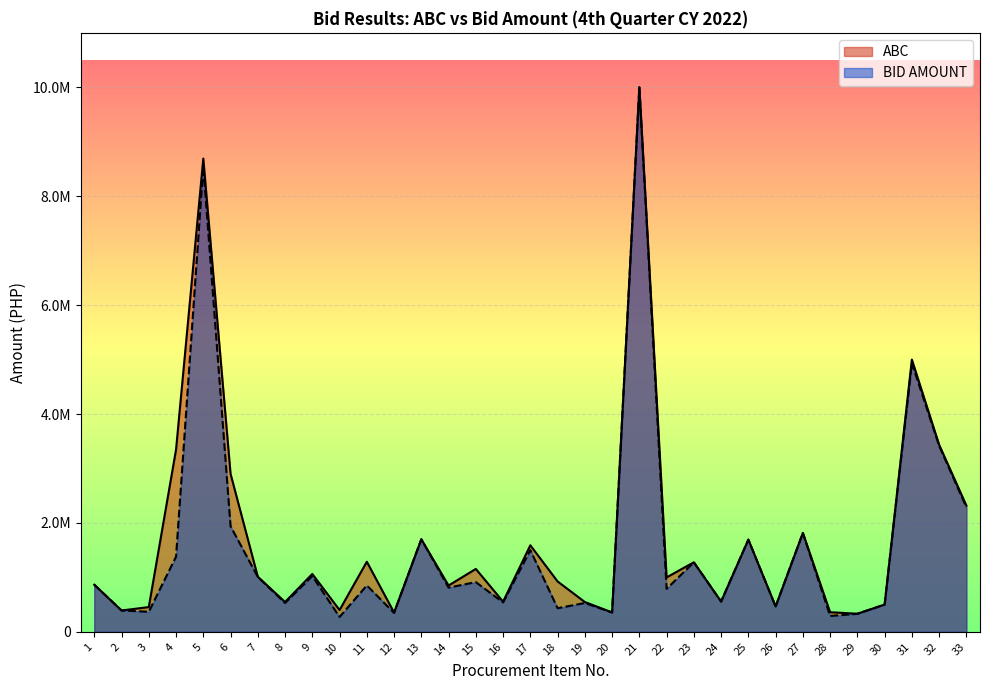

Reading left to right, extract all data points from this chart.

ABC: 864894.0	391610.4	454406.6	3345770.0	8690878.0	2902000.0	1012000.0	547500.0	1063000.0	400006.0	1287000.0	354000.0	1700000.0	850000.0	1155000.0	553000.0	1589252.5	924975.0	547500.0	356515.5	9999750.0	999000.0	1277012.8	556000.0	1693000.0	465490.0	1815750.0	360000.0	331963.0	500800.0	4999950.0	3435750.0	2318800.0
BID AMOUNT: 864894.0	391610.4	368000.0	1379850.0	8546810.0	1939104.0	1007400.0	529000.0	1024000.0	272300.0	851400.0	347150.0	1699500.0	812000.0	912450.0	540000.0	1500596.7	433096.2	529000.0	353888.0	9999750.0	789210.0	1276038.0	556000.0	1693000.0	465080.0	1815750.0	290976.0	330208.0	500800.0	4933125.0	3416730.0	2287180.0